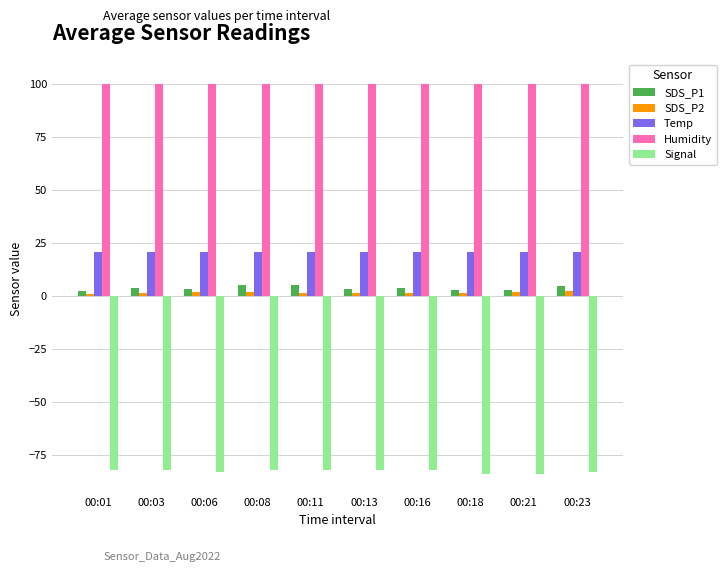

What is the difference between the second highest and minimum values in the Signal series?

2.0